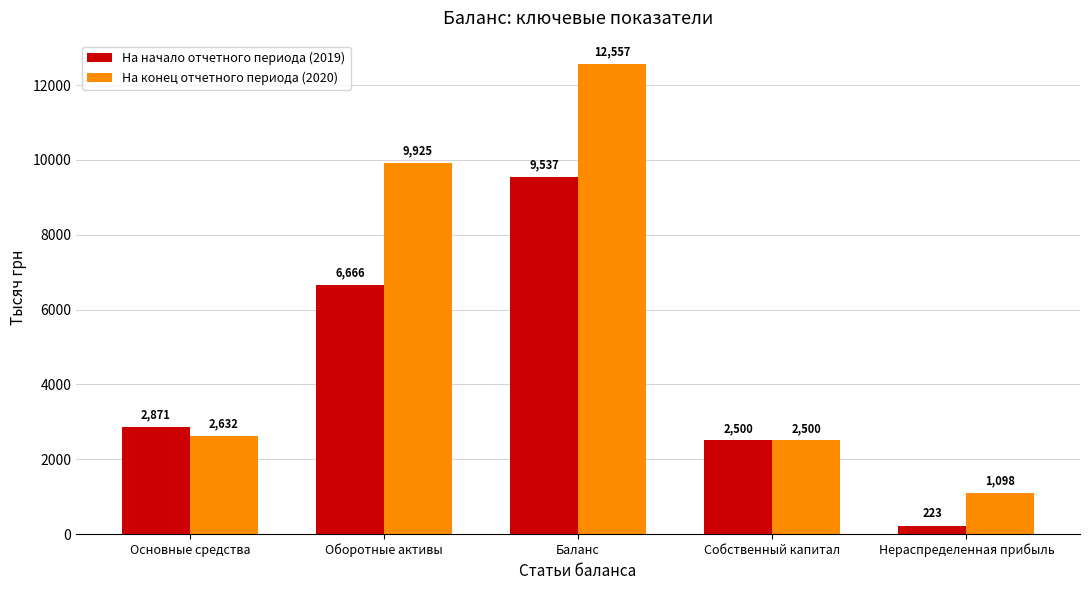

How many data points in На начало отчетного периода (2019) are less than 2871?

2